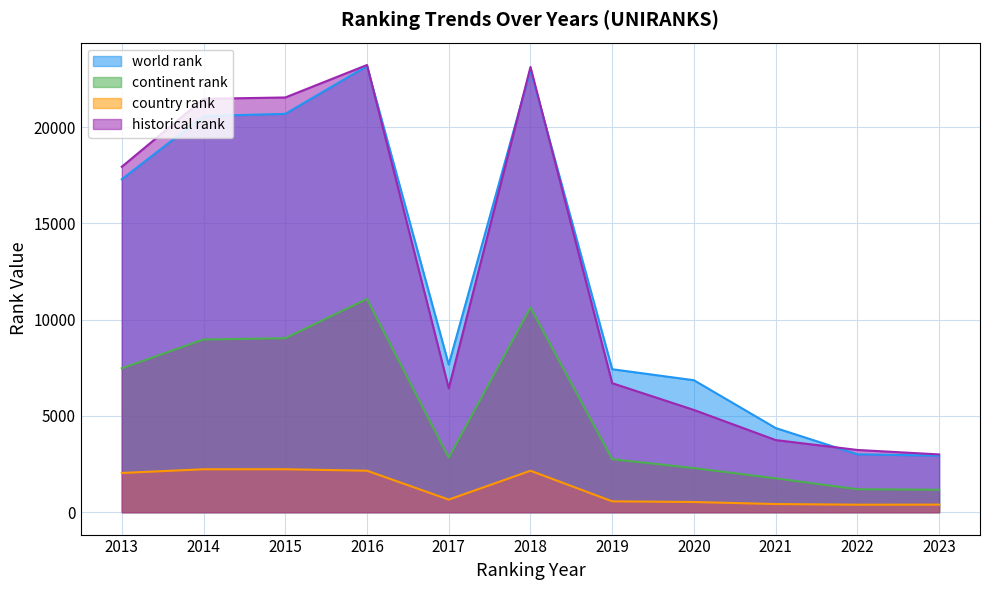

Does the chart display data point markers on the line(s)?

No